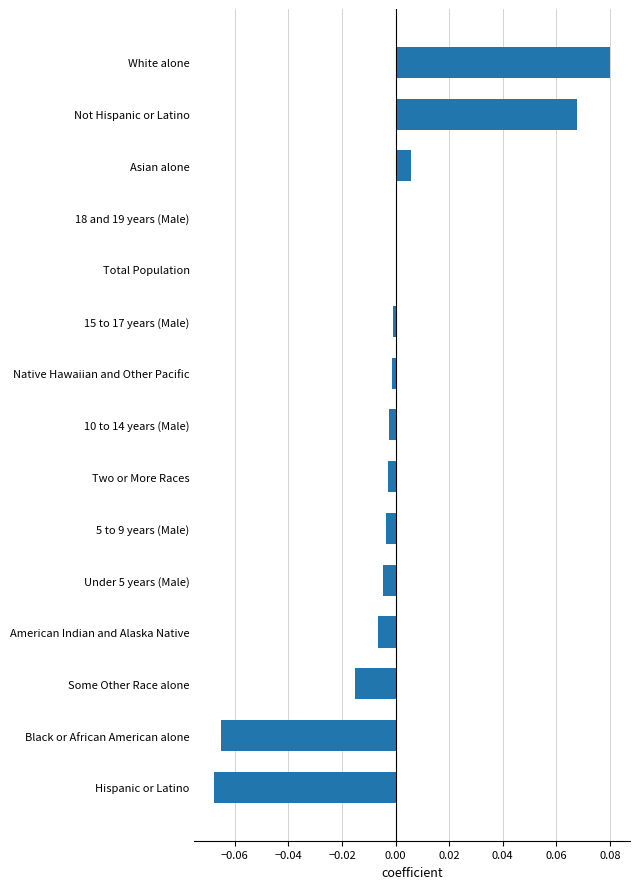

What is the change in value from American Indian and Alaska Native to Not Hispanic or Latino?

+0.1